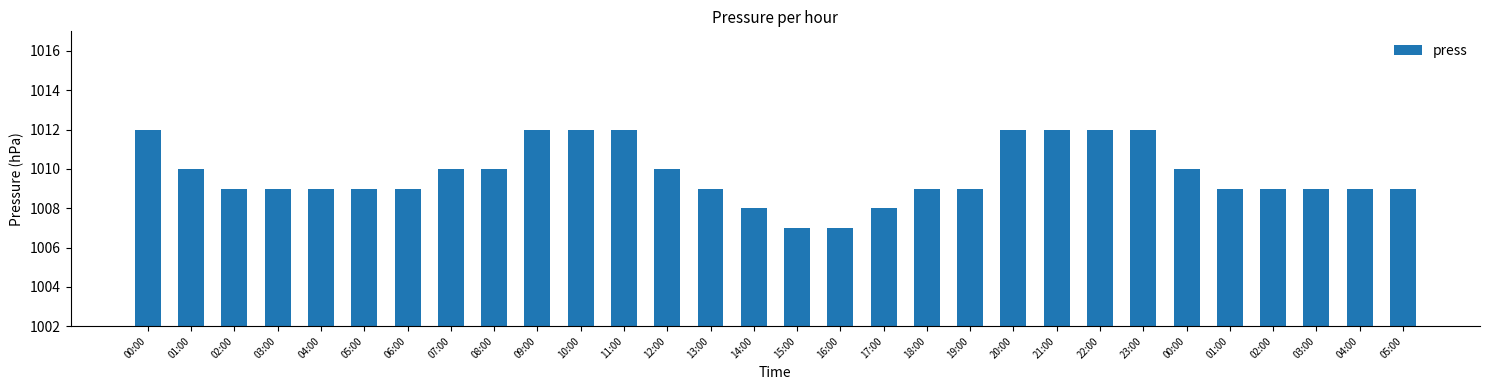

How many distinct data groups are displayed?

1